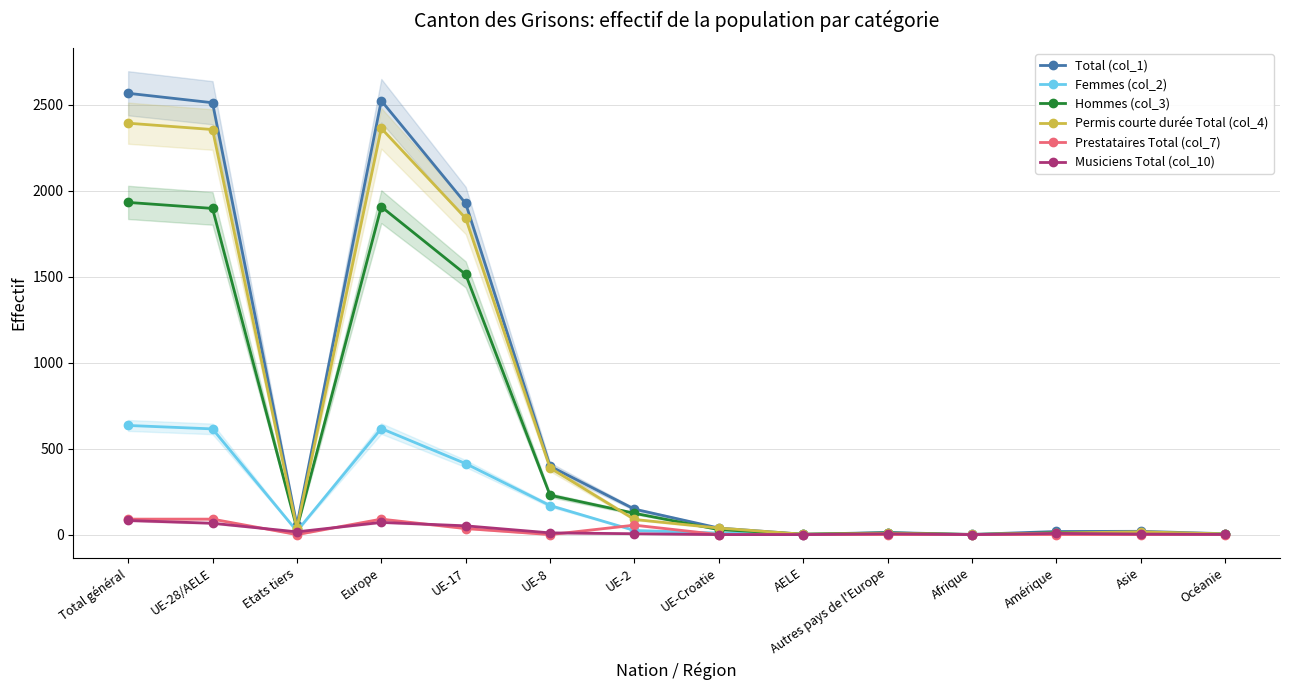

What are all the series names shown in the legend?

Total (col_1), Femmes (col_2), Hommes (col_3), Permis courte durée Total (col_4), Prestataires Total (col_7), Musiciens Total (col_10)